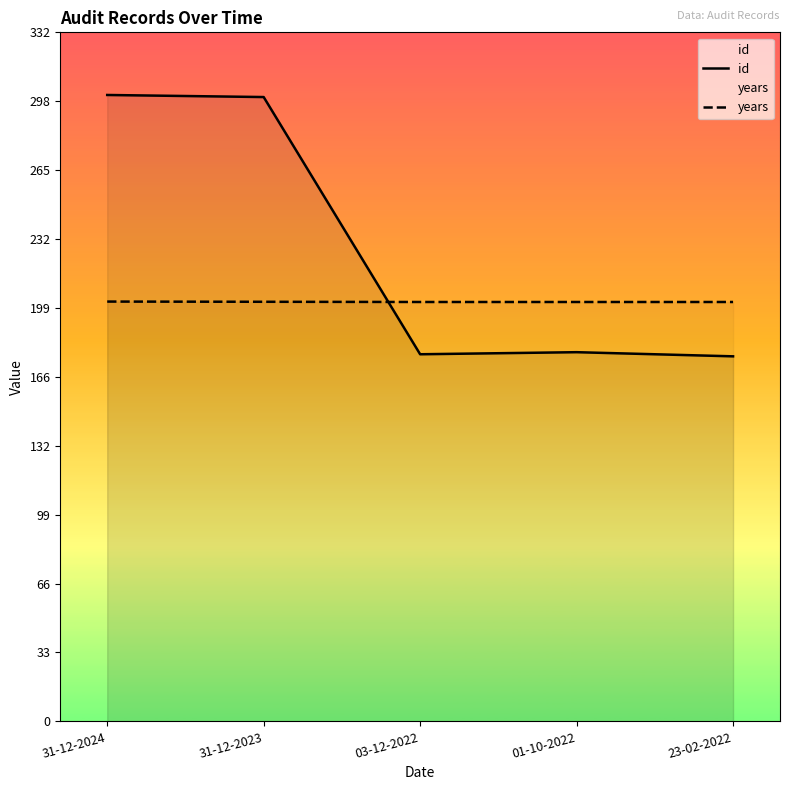

At 01-10-2022, list the series in order from smallest to largest.

id, years